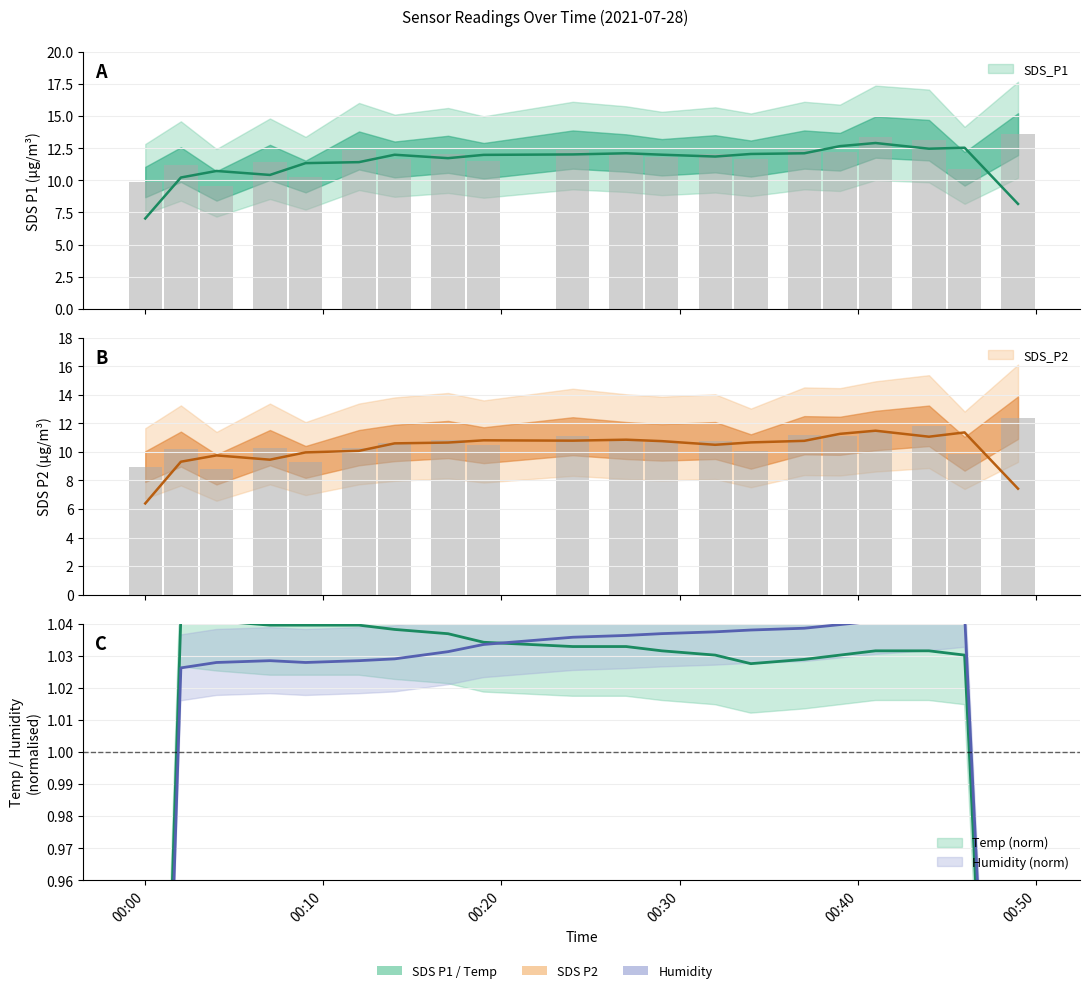

Reading right to left, extract all data points from this chart.

SDS_P1: 13.6	10.9	13.1	13.4	12.2	12.4	11.7	12.1	11.8	12.1	12.4	11.5	12.0	11.6	12.3	10.3	11.4	9.6	11.2	9.9
SDS_P2: 12.4	9.9	11.8	11.5	11.1	11.2	10.0	10.8	10.7	10.8	11.1	10.5	10.9	10.6	10.3	9.3	10.3	8.8	10.2	9.0